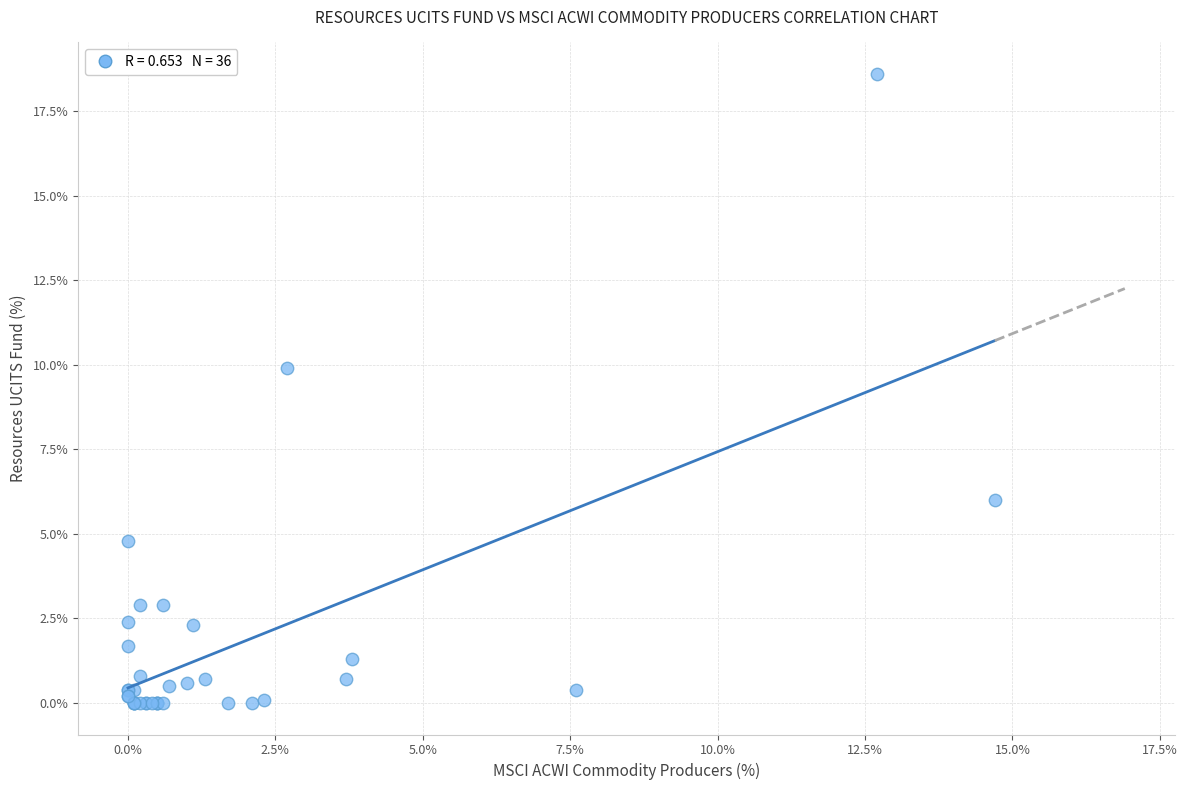

What Y value in the scatter plot is closest to 9?

9.9